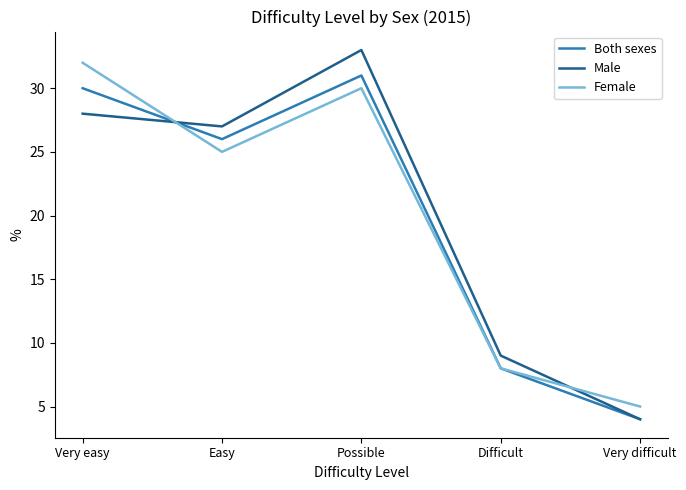

What position from the left is Very easy?

1